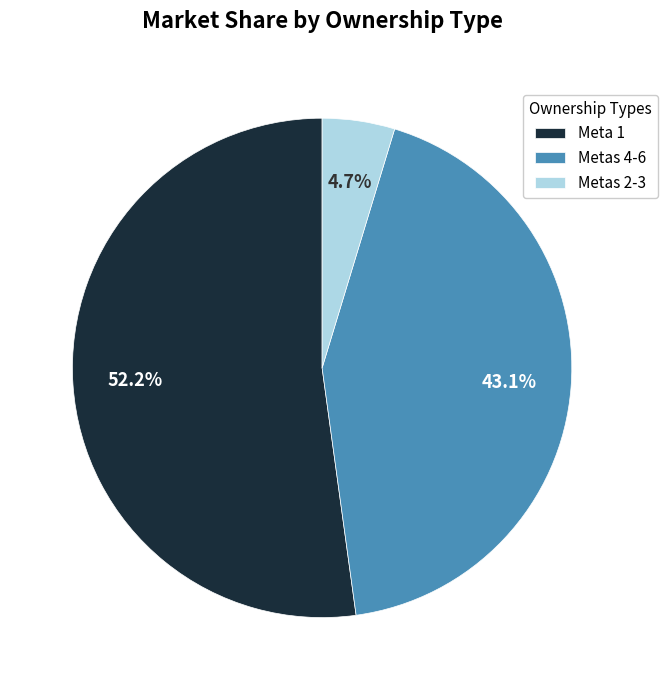

Which category has the smallest portion of the pie?

Metas 2-3